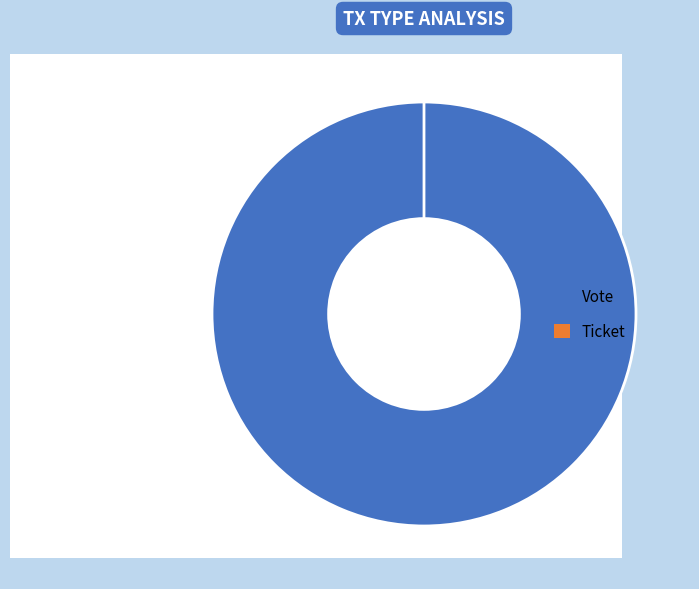

What is the majority slice?

Vote